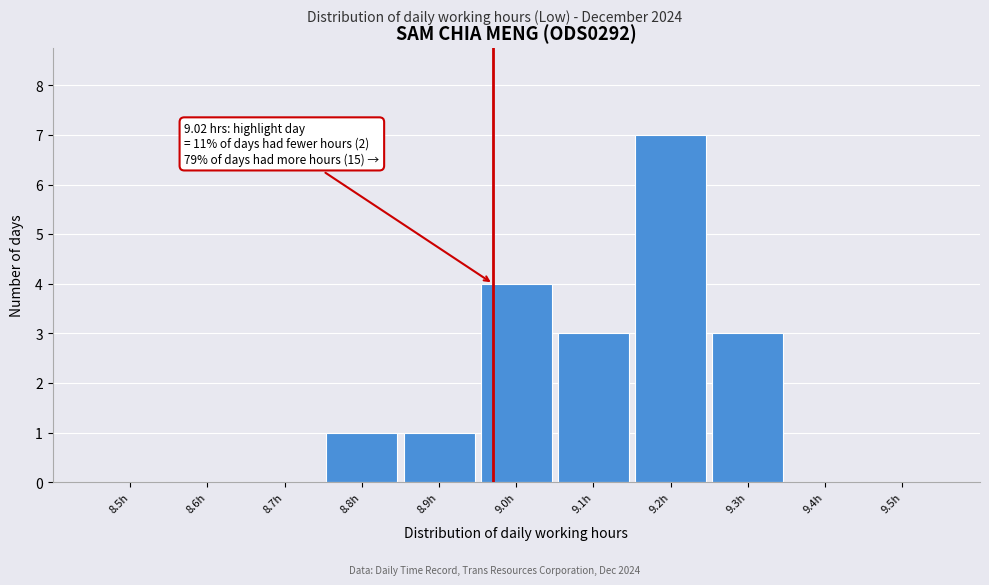

Reading left to right, transcribe all the data shown in this chart.

8.5h=0	8.6h=0	8.7h=0	8.8h=1	8.9h=1	9.0h=4	9.1h=3	9.2h=7	9.3h=3	9.4h=0	9.5h=0